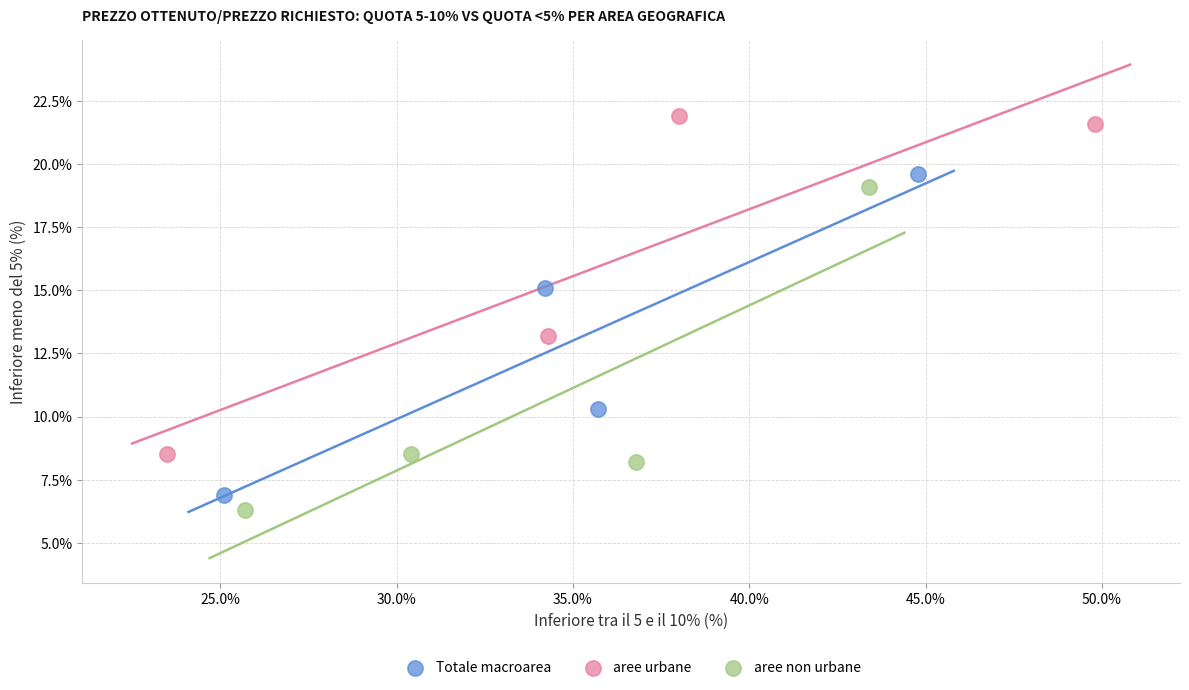

What are all the series names shown in the legend?

Totale macroarea, aree urbane, aree non urbane